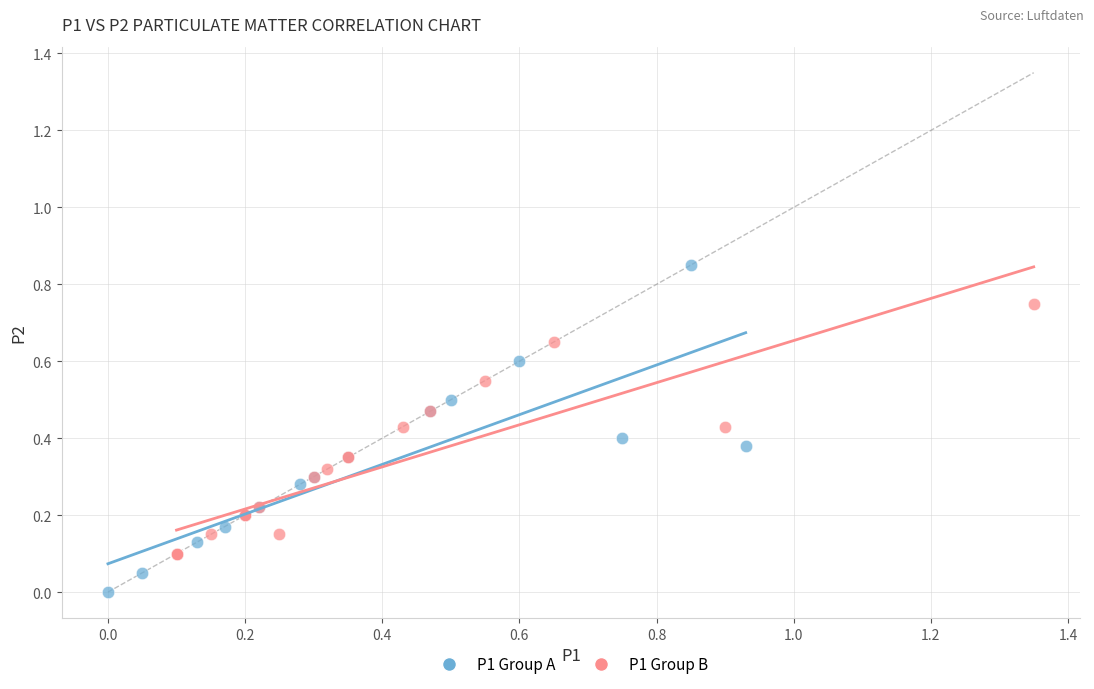

Which series has the largest Y range (max minus min)?

P1 Group A